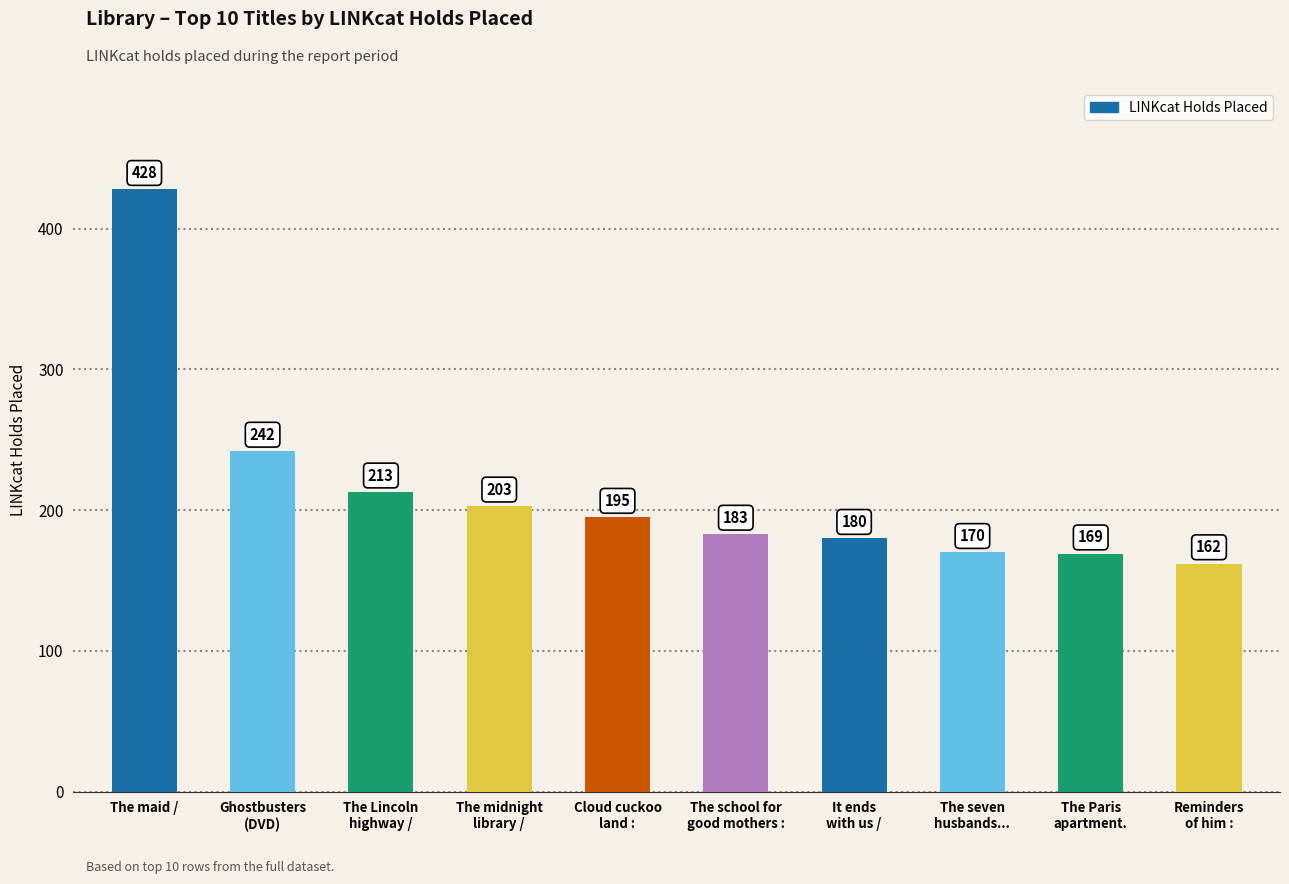

The value at The seven
husbands... is 170. True or false?

True